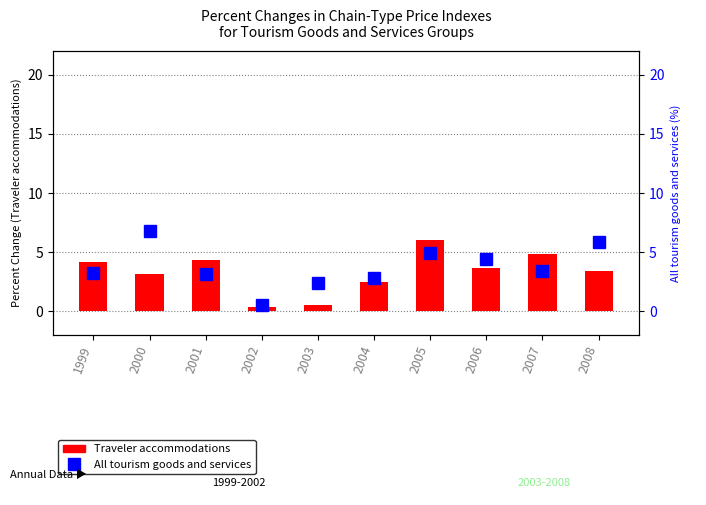

Which label corresponds to the smallest value in the chart?

2002